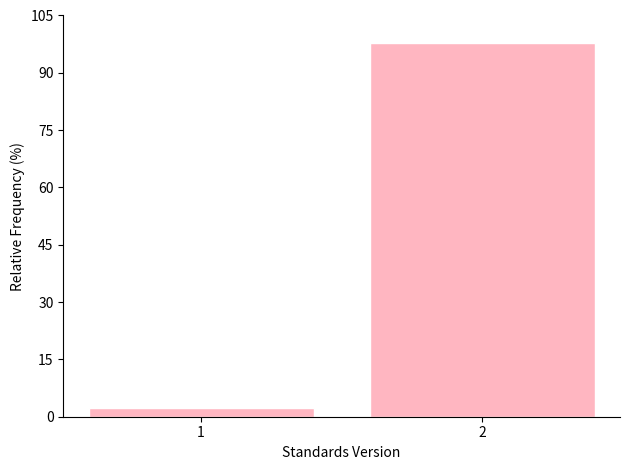

Reading left to right, list all the values displayed in this chart.

1=2.2	2=97.8